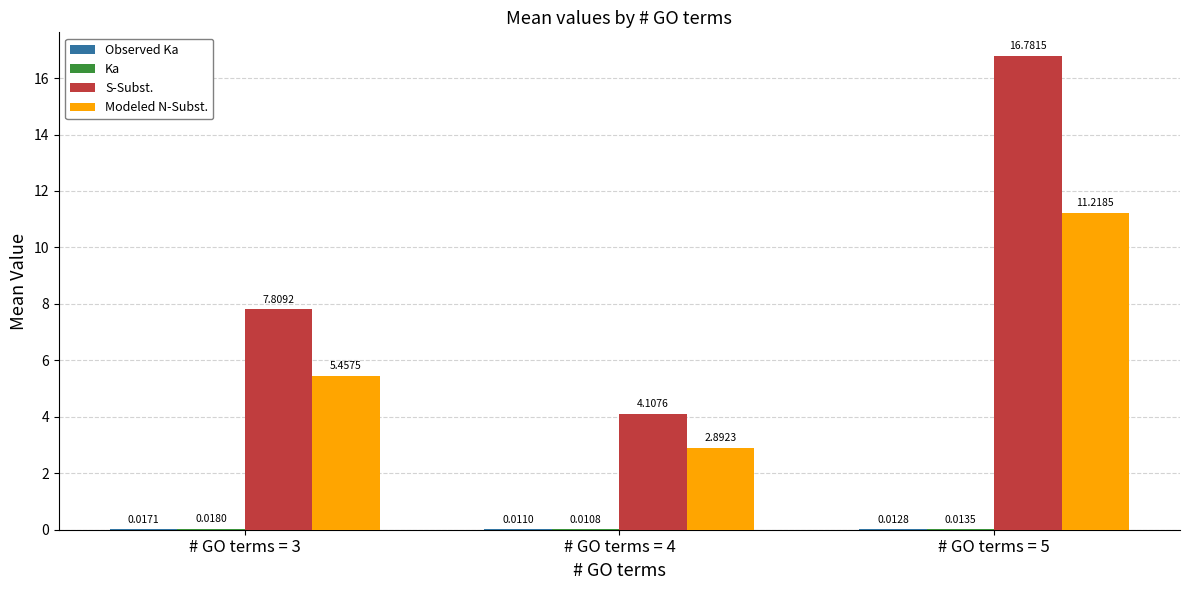

What is the total value across all series at # GO terms = 4?

7.0